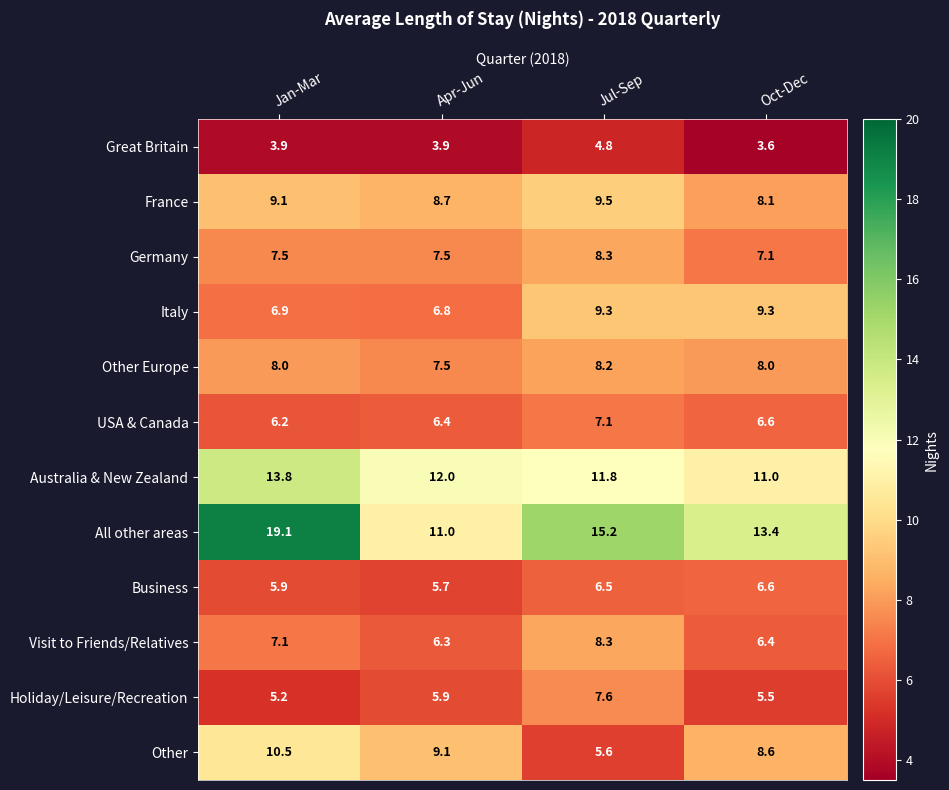

Rank the categories by France value from lowest to highest.

Oct-Dec, Apr-Jun, Jan-Mar, Jul-Sep